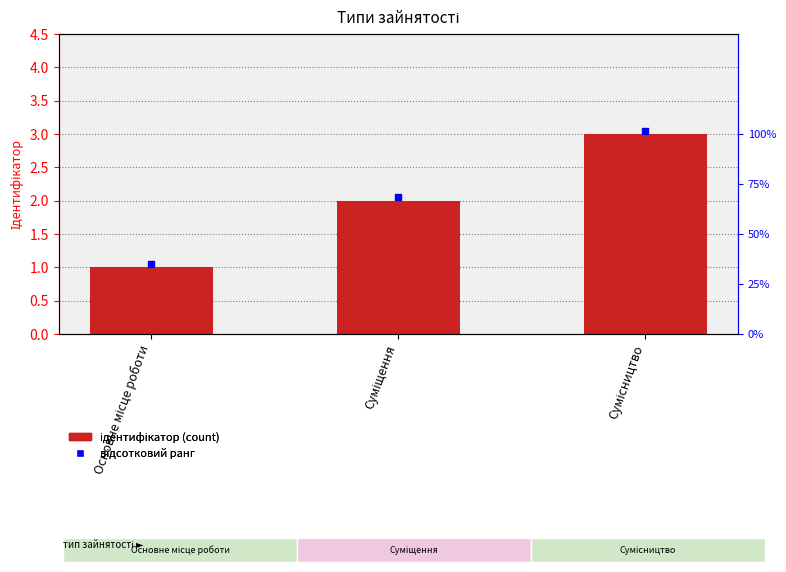

What is the total value across all series at Сумісництво?

6.0